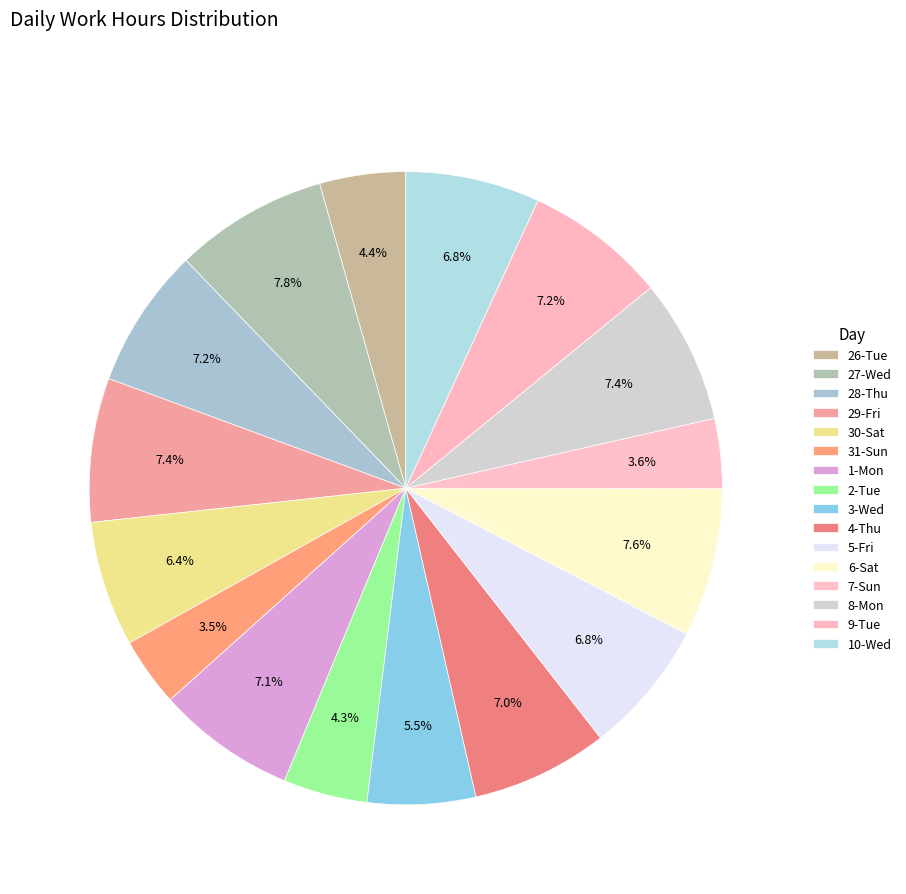

Which category has the smallest portion of the pie?

31-Sun